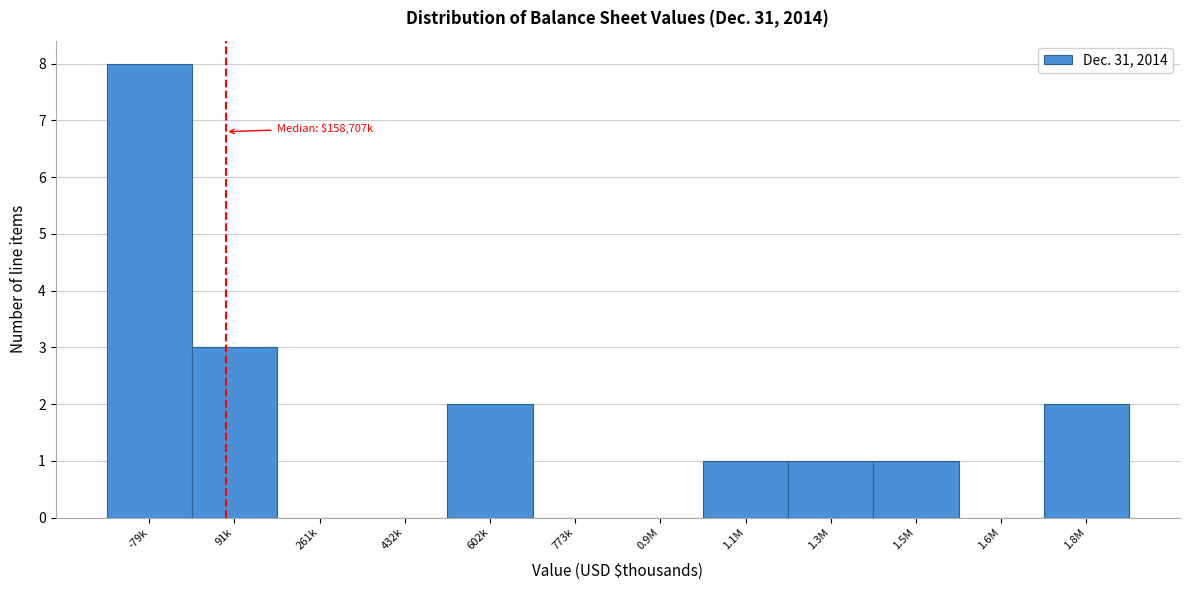

Reading right to left, what are all the values shown in this chart?

1.8M=2	1.6M=0	1.5M=1	1.3M=1	1.1M=1	0.9M=0	773k=0	602k=2	432k=0	261k=0	91k=3	-79k=8